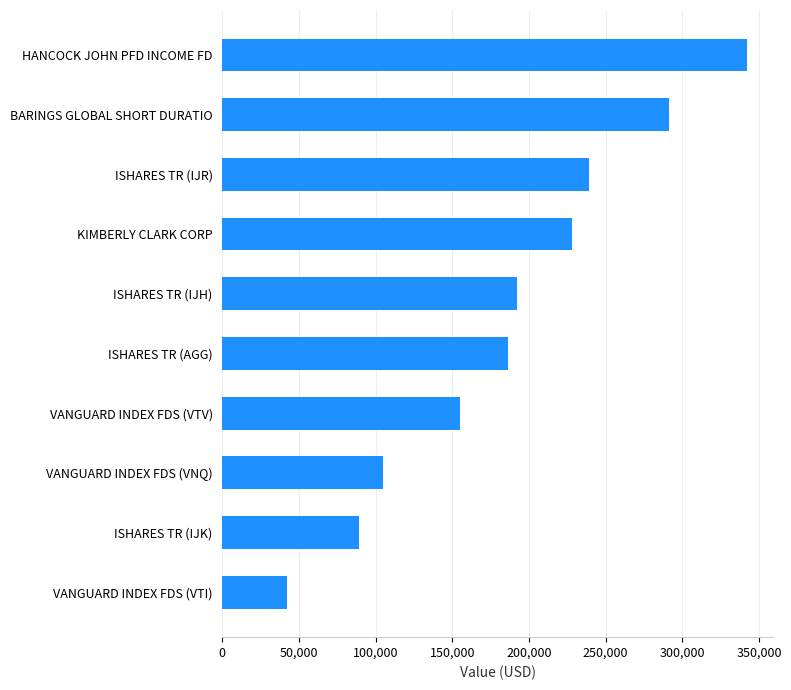

Reading bottom to top, extract all data points from this chart.

VANGUARD INDEX FDS (VTI)=42000	ISHARES TR (IJK)=89000	VANGUARD INDEX FDS (VNQ)=105000	VANGUARD INDEX FDS (VTV)=155000	ISHARES TR (AGG)=186000	ISHARES TR (IJH)=192000	KIMBERLY CLARK CORP=228000	ISHARES TR (IJR)=239000	BARINGS GLOBAL SHORT DURATIO=291000	HANCOCK JOHN PFD INCOME FD=342000